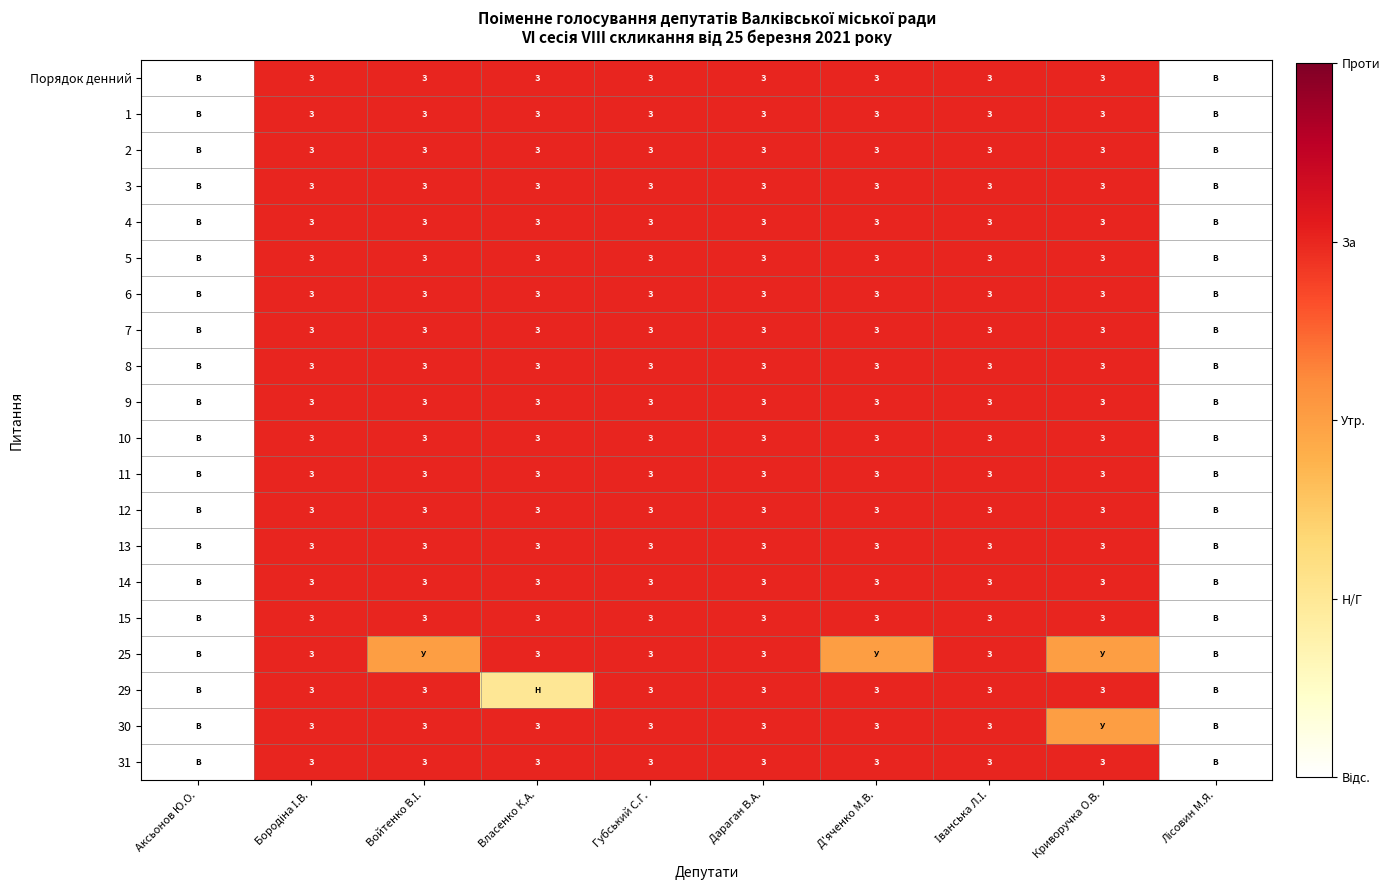

At which category is the sum across all series the highest?

Бородіна І.В.